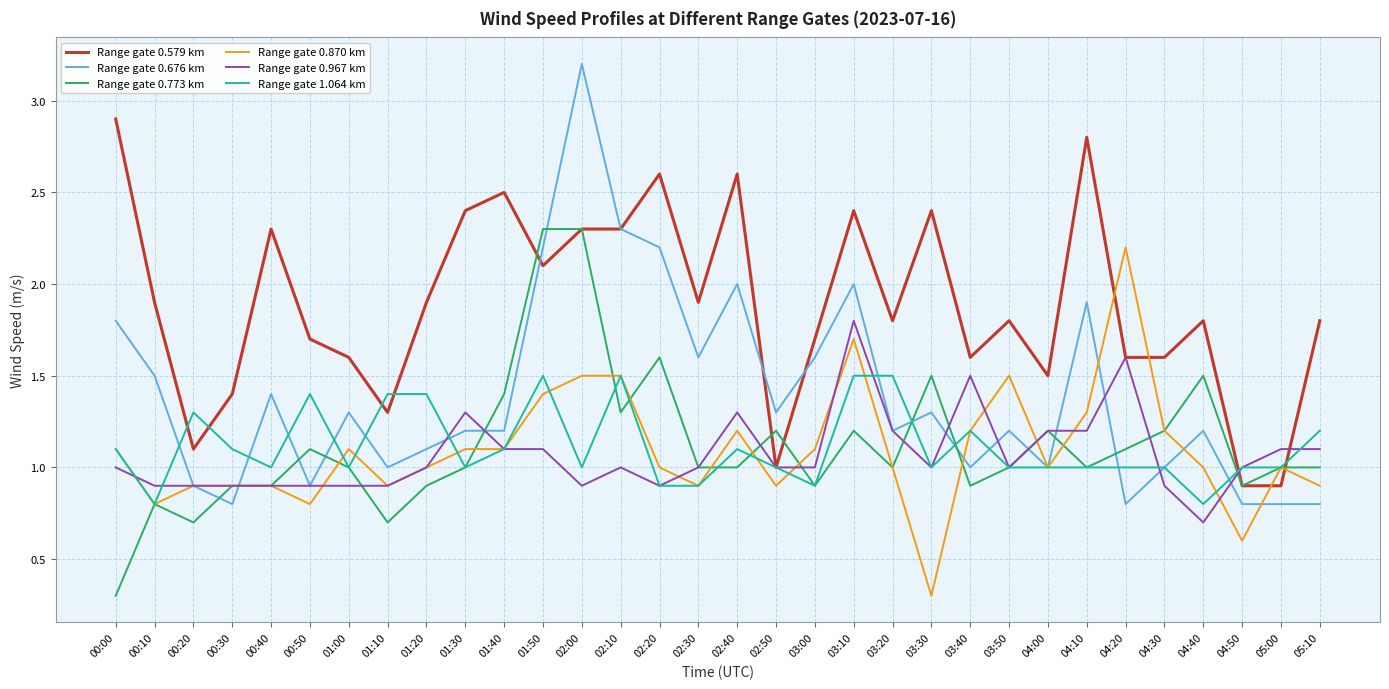

At which label does Range gate 0.870 km first exceed 1?

00:00